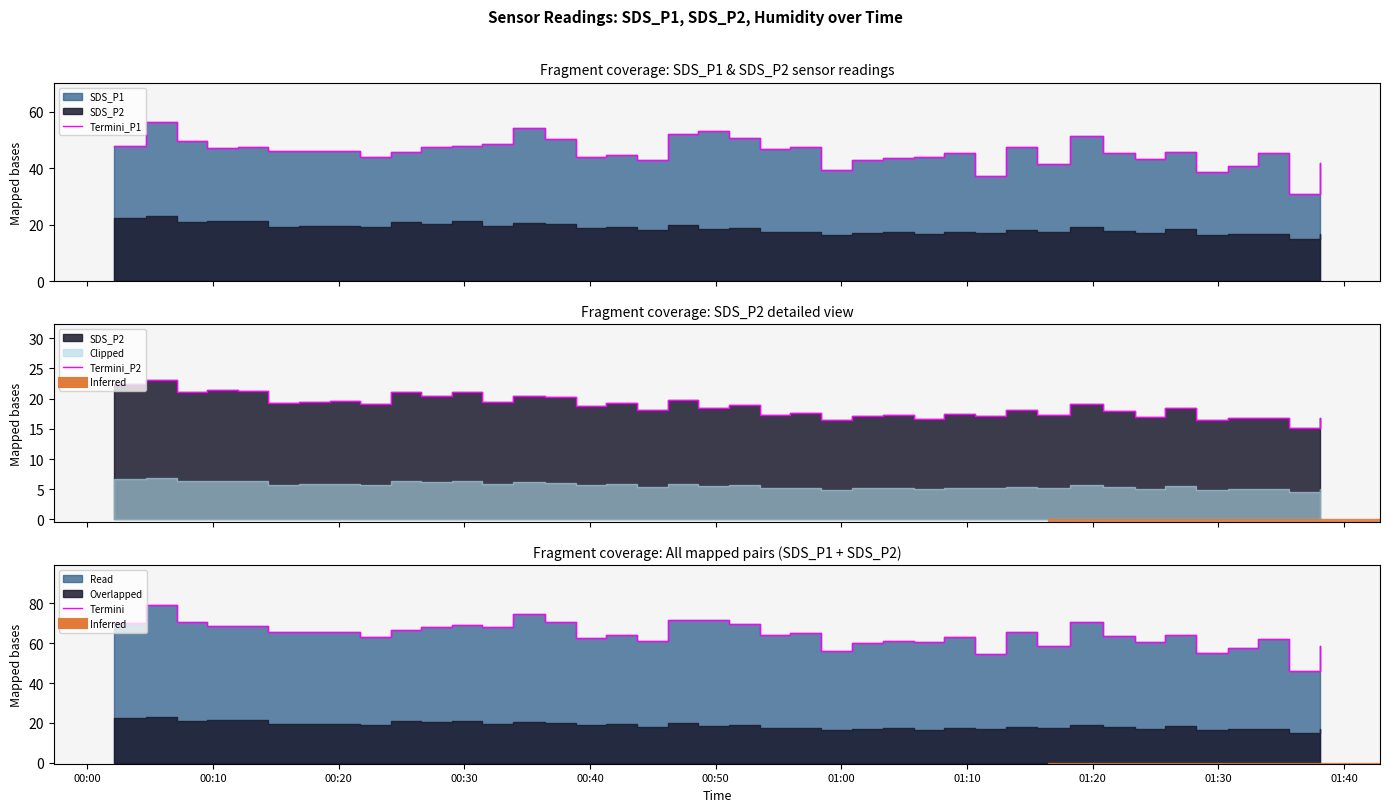

What is the minimum value for Termini_P2?

15.1